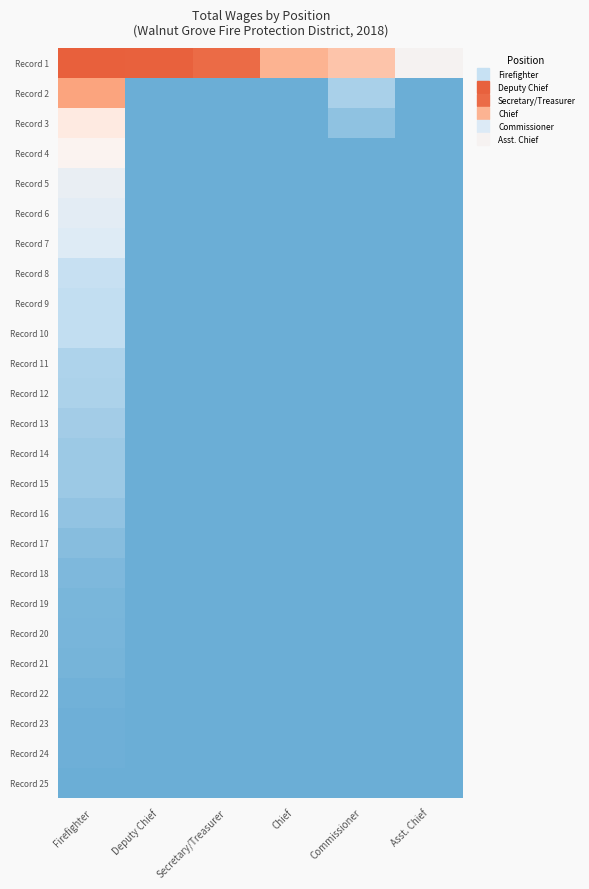

Reading left to right, list all the values displayed in this chart.

Record 1: Firefighter=12000	Deputy Chief=11936	Secretary/Treasurer=11500	Chief=8568	Commissioner=7884	Asst. Chief=5346
Record 2: Firefighter=9131	Deputy Chief=0	Secretary/Treasurer=0	Chief=0	Commissioner=1800	Asst. Chief=0
Record 3: Firefighter=6404	Deputy Chief=0	Secretary/Treasurer=0	Chief=0	Commissioner=1050	Asst. Chief=0
Record 4: Firefighter=5753	Deputy Chief=0	Secretary/Treasurer=0	Chief=0	Commissioner=0	Asst. Chief=0
Record 5: Firefighter=4534	Deputy Chief=0	Secretary/Treasurer=0	Chief=0	Commissioner=0	Asst. Chief=0
Record 6: Firefighter=4080	Deputy Chief=0	Secretary/Treasurer=0	Chief=0	Commissioner=0	Asst. Chief=0
Record 7: Firefighter=3778	Deputy Chief=0	Secretary/Treasurer=0	Chief=0	Commissioner=0	Asst. Chief=0
Record 8: Firefighter=2646	Deputy Chief=0	Secretary/Treasurer=0	Chief=0	Commissioner=0	Asst. Chief=0
Record 9: Firefighter=2529	Deputy Chief=0	Secretary/Treasurer=0	Chief=0	Commissioner=0	Asst. Chief=0
Record 10: Firefighter=2509	Deputy Chief=0	Secretary/Treasurer=0	Chief=0	Commissioner=0	Asst. Chief=0
Record 11: Firefighter=1924	Deputy Chief=0	Secretary/Treasurer=0	Chief=0	Commissioner=0	Asst. Chief=0
Record 12: Firefighter=1890	Deputy Chief=0	Secretary/Treasurer=0	Chief=0	Commissioner=0	Asst. Chief=0
Record 13: Firefighter=1617	Deputy Chief=0	Secretary/Treasurer=0	Chief=0	Commissioner=0	Asst. Chief=0
Record 14: Firefighter=1446	Deputy Chief=0	Secretary/Treasurer=0	Chief=0	Commissioner=0	Asst. Chief=0
Record 15: Firefighter=1434	Deputy Chief=0	Secretary/Treasurer=0	Chief=0	Commissioner=0	Asst. Chief=0
Record 16: Firefighter=1140	Deputy Chief=0	Secretary/Treasurer=0	Chief=0	Commissioner=0	Asst. Chief=0
Record 17: Firefighter=825	Deputy Chief=0	Secretary/Treasurer=0	Chief=0	Commissioner=0	Asst. Chief=0
Record 18: Firefighter=590	Deputy Chief=0	Secretary/Treasurer=0	Chief=0	Commissioner=0	Asst. Chief=0
Record 19: Firefighter=450	Deputy Chief=0	Secretary/Treasurer=0	Chief=0	Commissioner=0	Asst. Chief=0
Record 20: Firefighter=384	Deputy Chief=0	Secretary/Treasurer=0	Chief=0	Commissioner=0	Asst. Chief=0
Record 21: Firefighter=343	Deputy Chief=0	Secretary/Treasurer=0	Chief=0	Commissioner=0	Asst. Chief=0
Record 22: Firefighter=228	Deputy Chief=0	Secretary/Treasurer=0	Chief=0	Commissioner=0	Asst. Chief=0
Record 23: Firefighter=135	Deputy Chief=0	Secretary/Treasurer=0	Chief=0	Commissioner=0	Asst. Chief=0
Record 24: Firefighter=121	Deputy Chief=0	Secretary/Treasurer=0	Chief=0	Commissioner=0	Asst. Chief=0
Record 25: Firefighter=11	Deputy Chief=0	Secretary/Treasurer=0	Chief=0	Commissioner=0	Asst. Chief=0